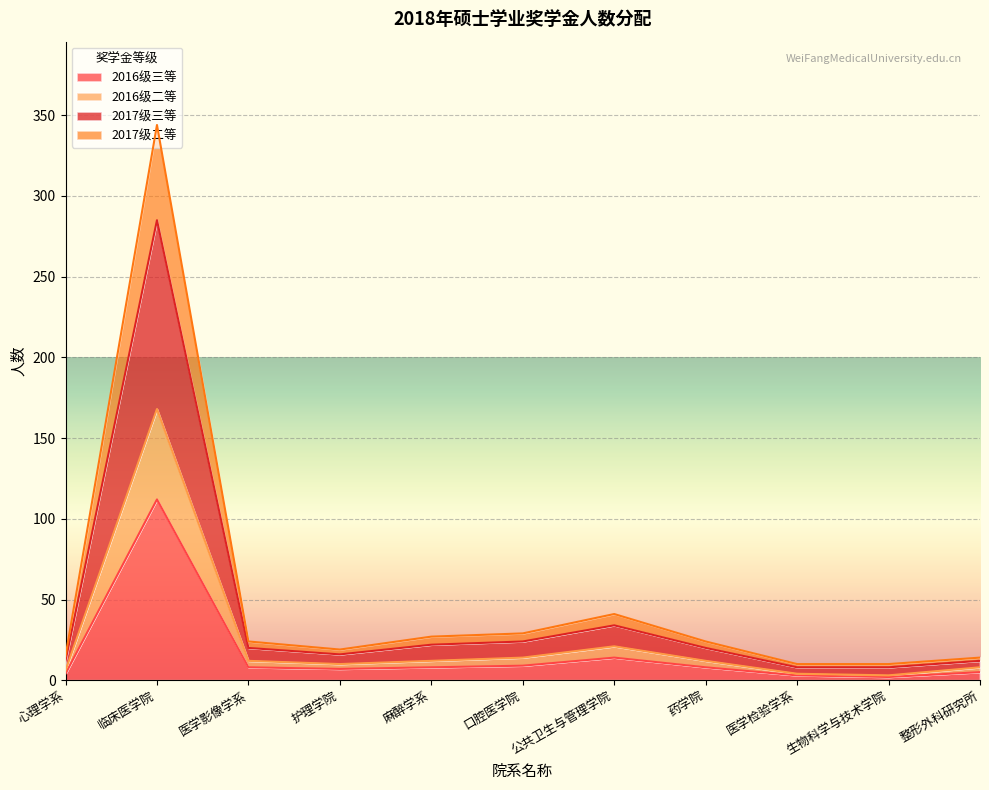

True or false: 2016级三等 has a value of 8 at 药学院.

True